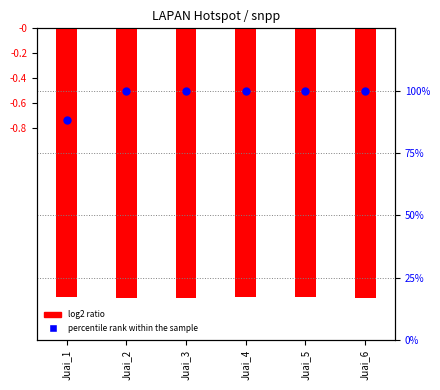

Which series has the largest Y range (max minus min)?

percentile rank within the sample